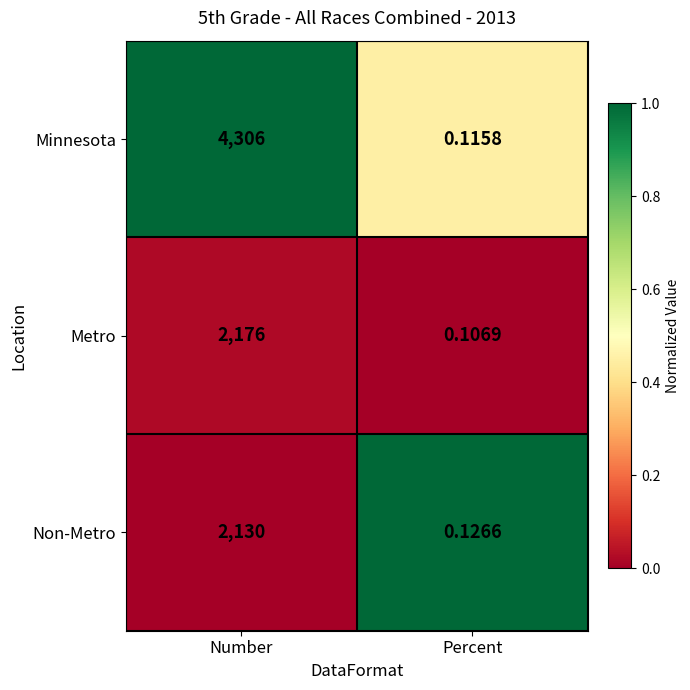

Which category has the highest value in the Metro series?

Number